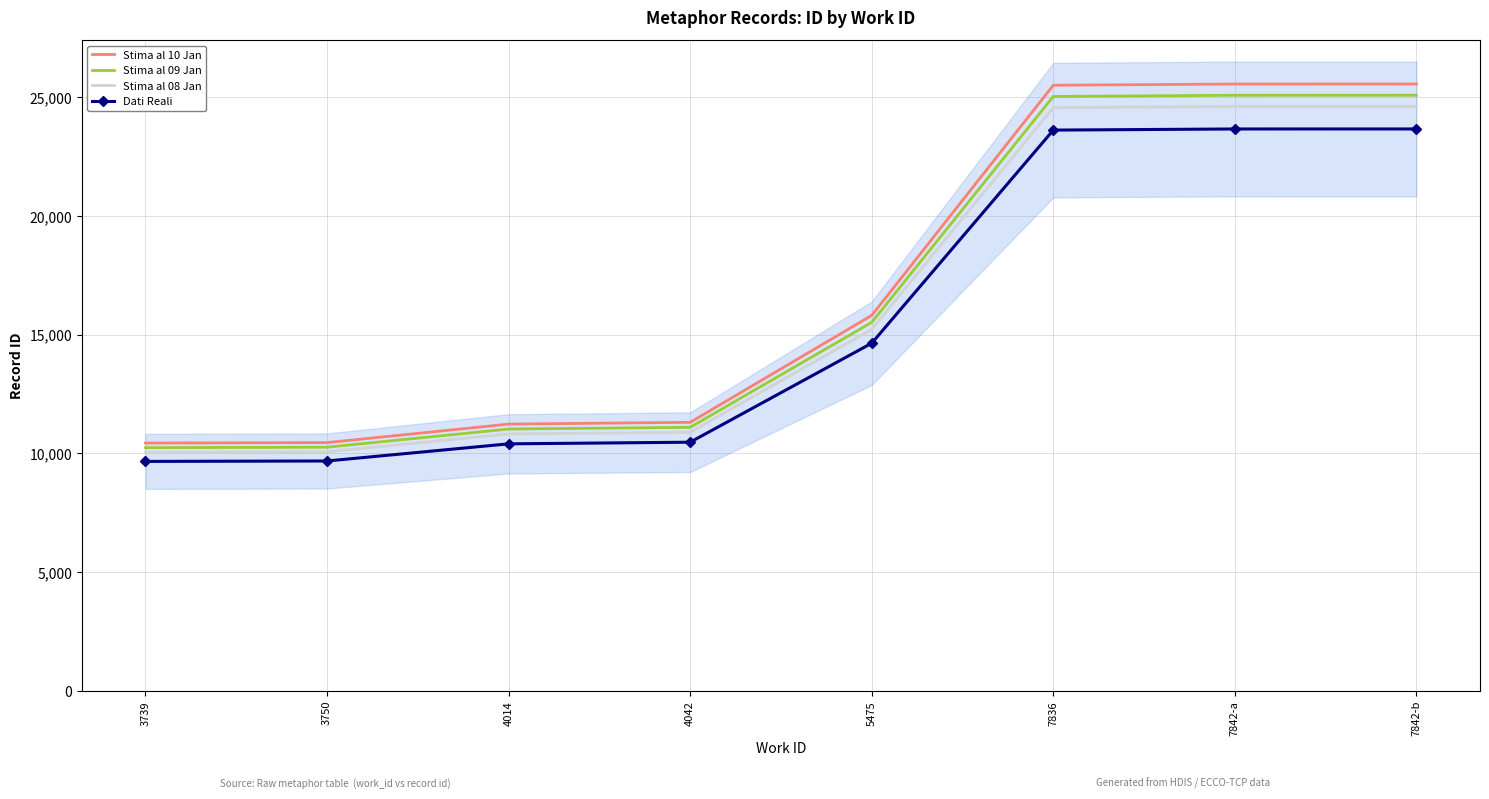

What is the sum of the Stima al 08 Jan values at 7842-b and 4014?

35424.5